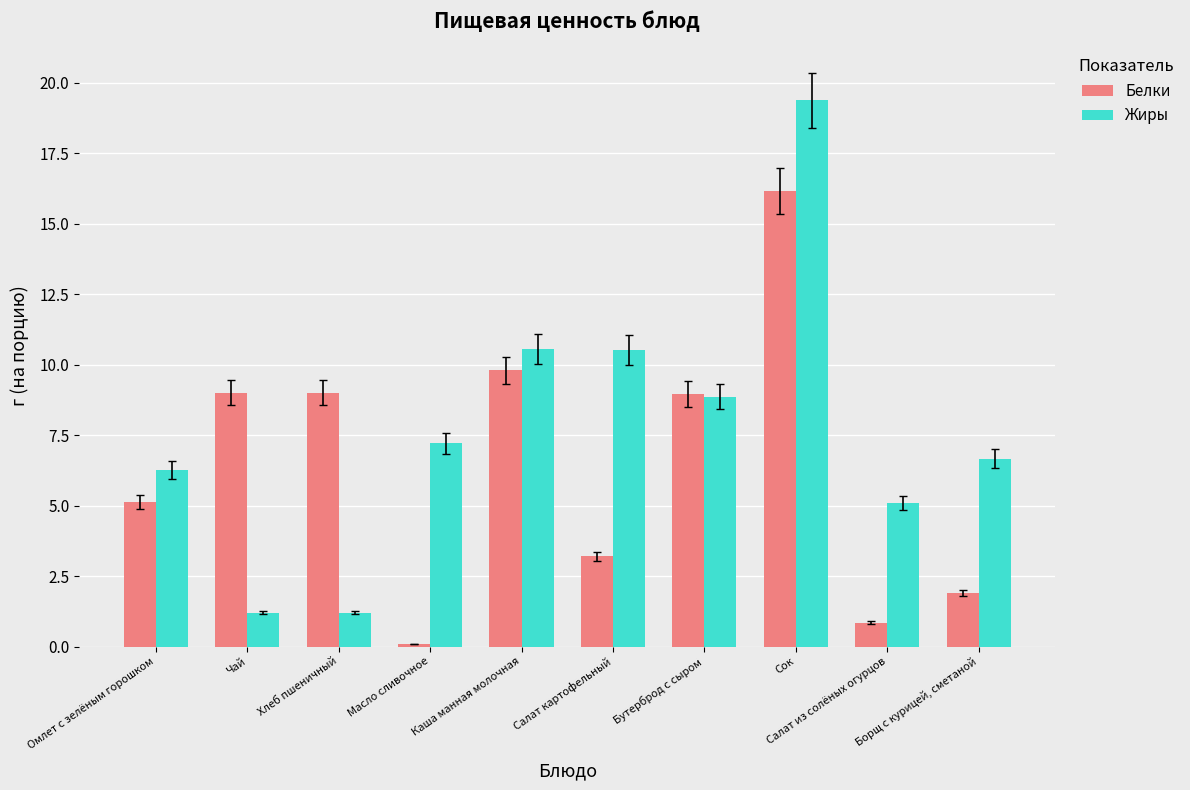

Which series has the largest total across all categories?

Жиры